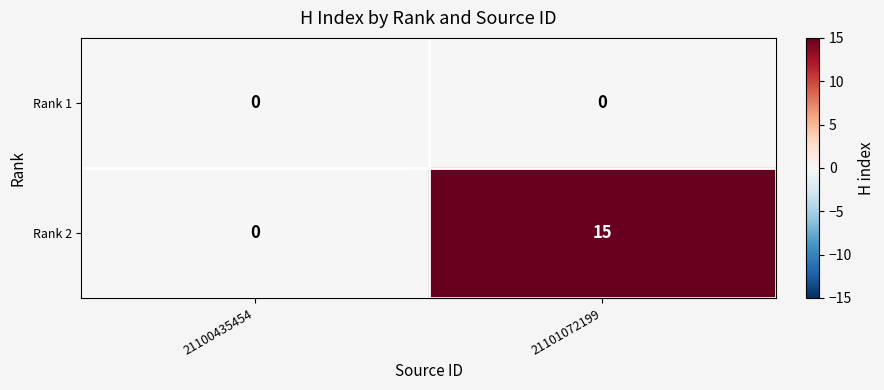

What is the difference between the highest and lowest values at 21101072199?

15